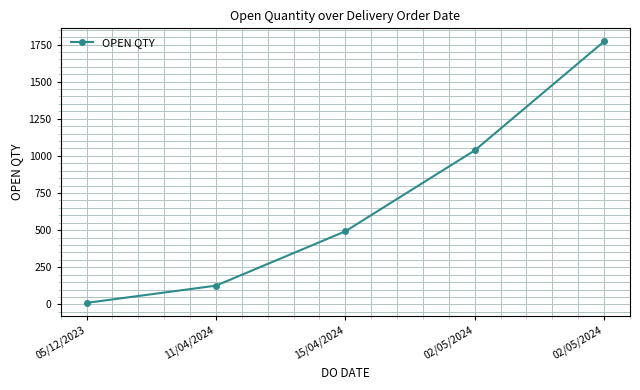

Does the chart have visible grid lines?

Yes